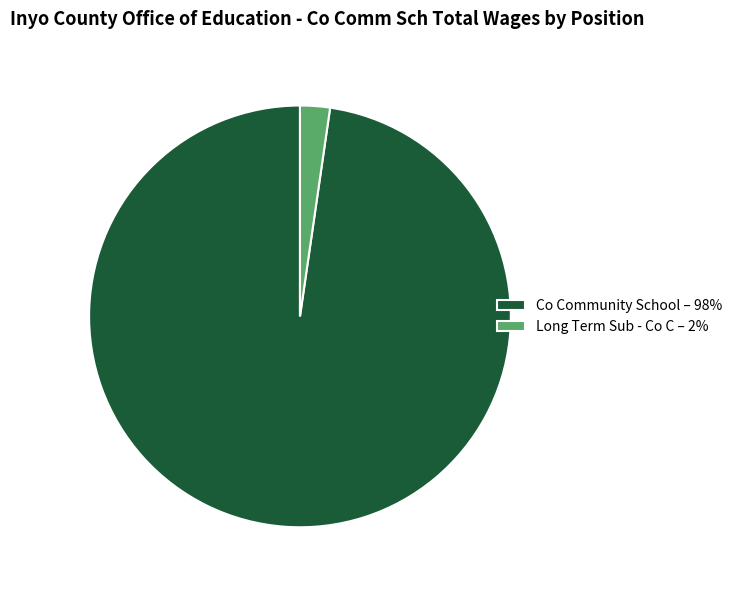

How many segments does this pie chart have?

2